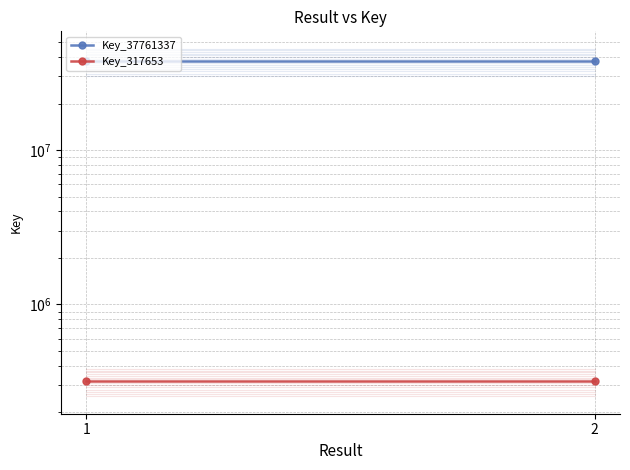

What is the minimum value for Key_37761337?

37761337